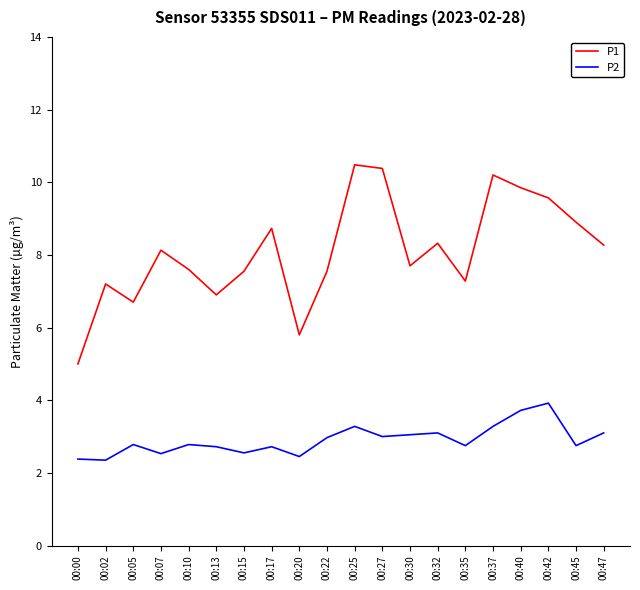

Is it true that P2 equals 3.4 at 00:02?

False